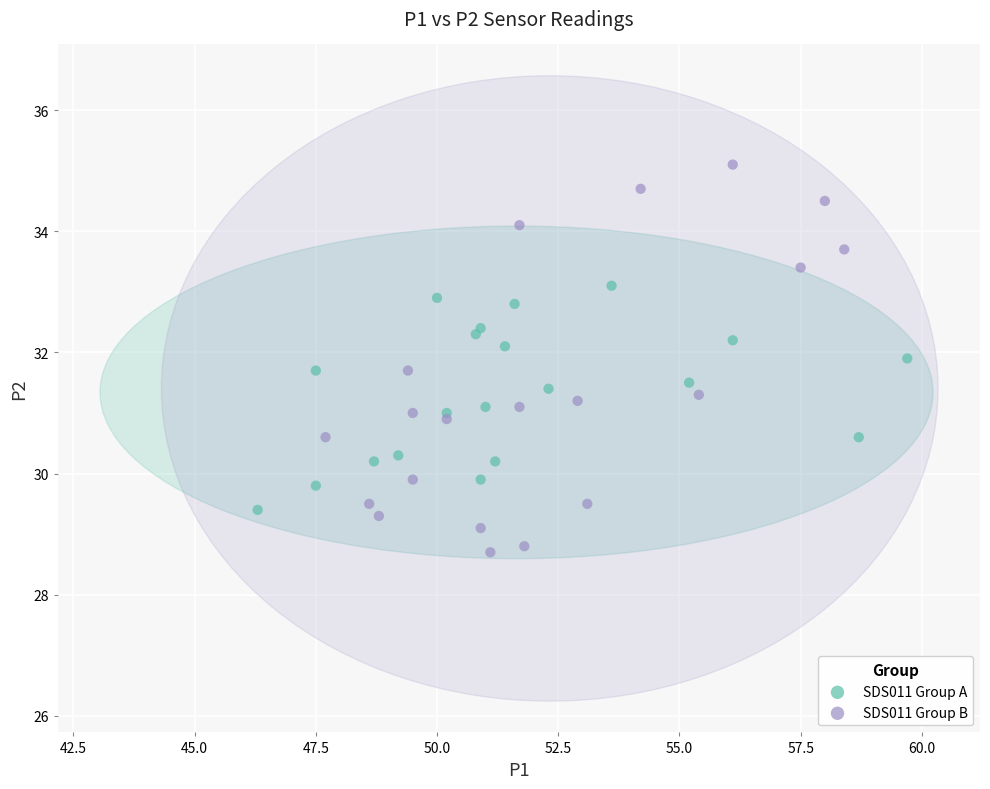

Which series contains the highest Y value?

SDS011 Group B